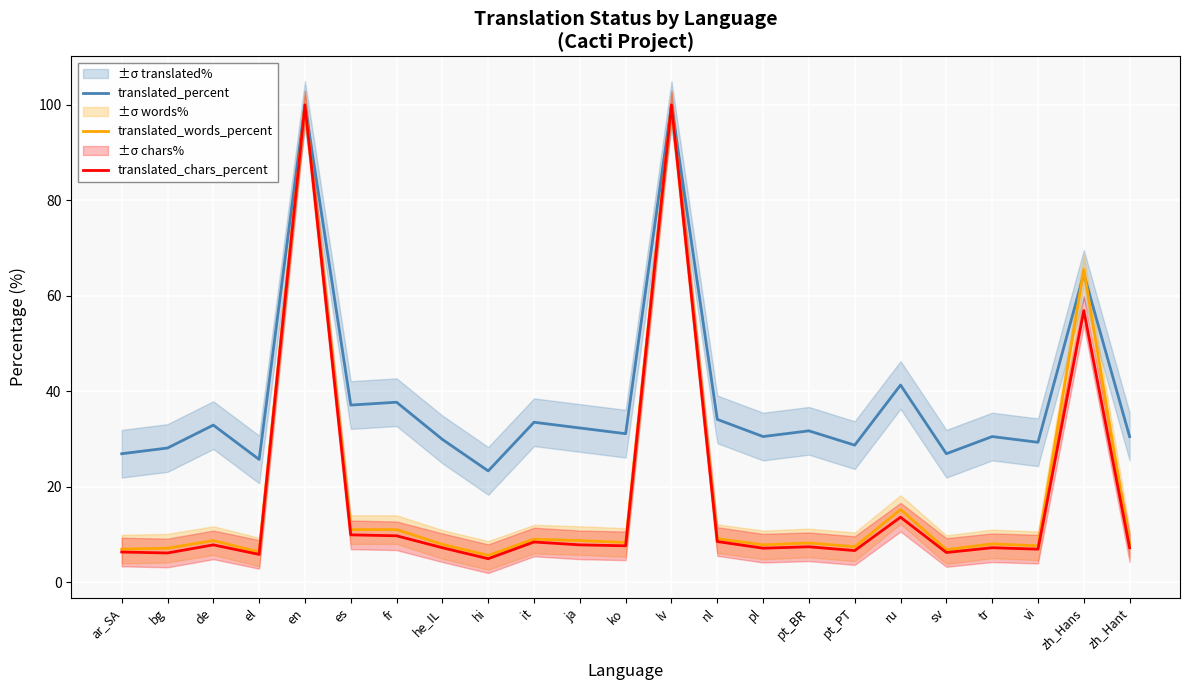

What is the approximate value of translated_chars_percent at en?

100.0